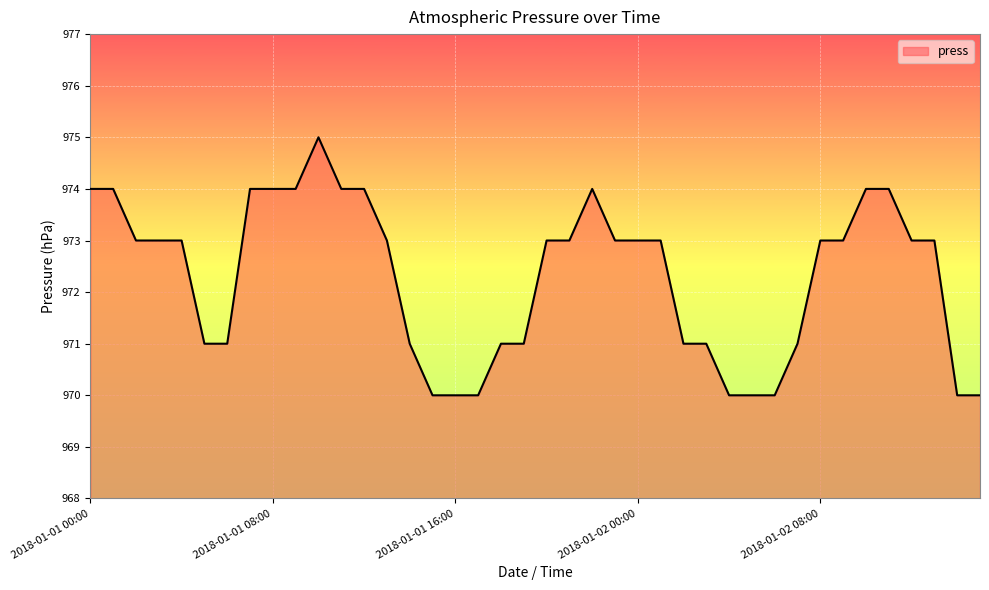

Count the number of categories in the chart.

40